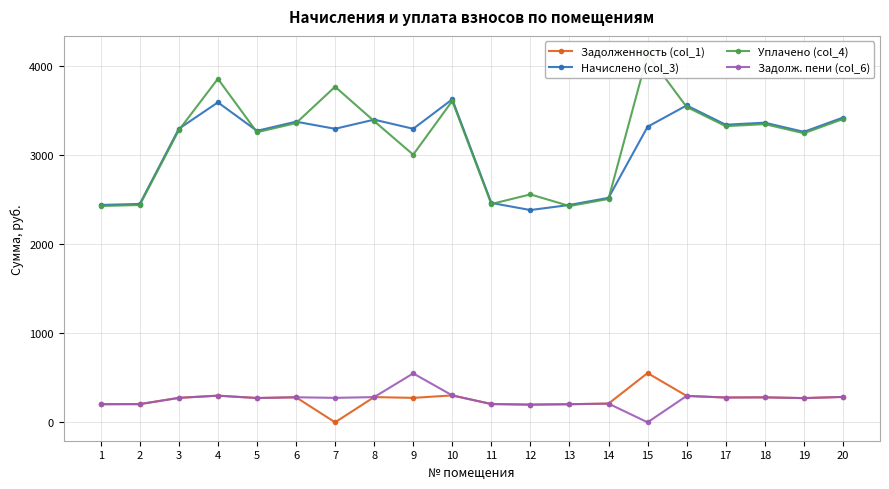

What are all the series names shown in the legend?

Задолженность (col_1), Начислено (col_3), Уплачено (col_4), Задолж. пени (col_6)